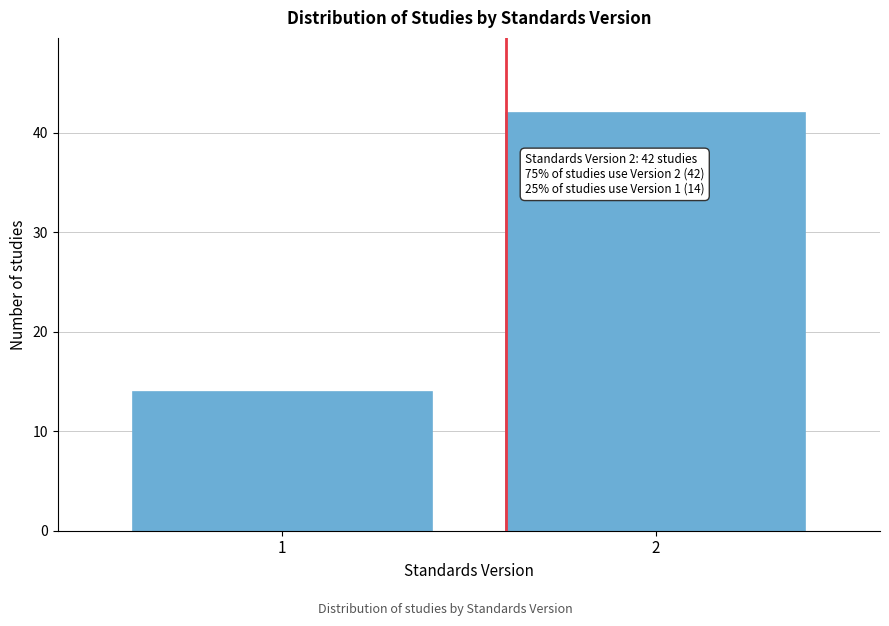

Reading left to right, extract all data points from this chart.

14	42